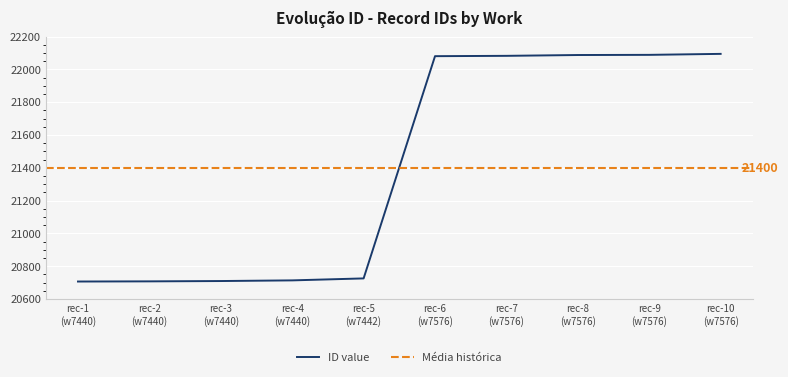

What is the maximum value for ID value?

22095